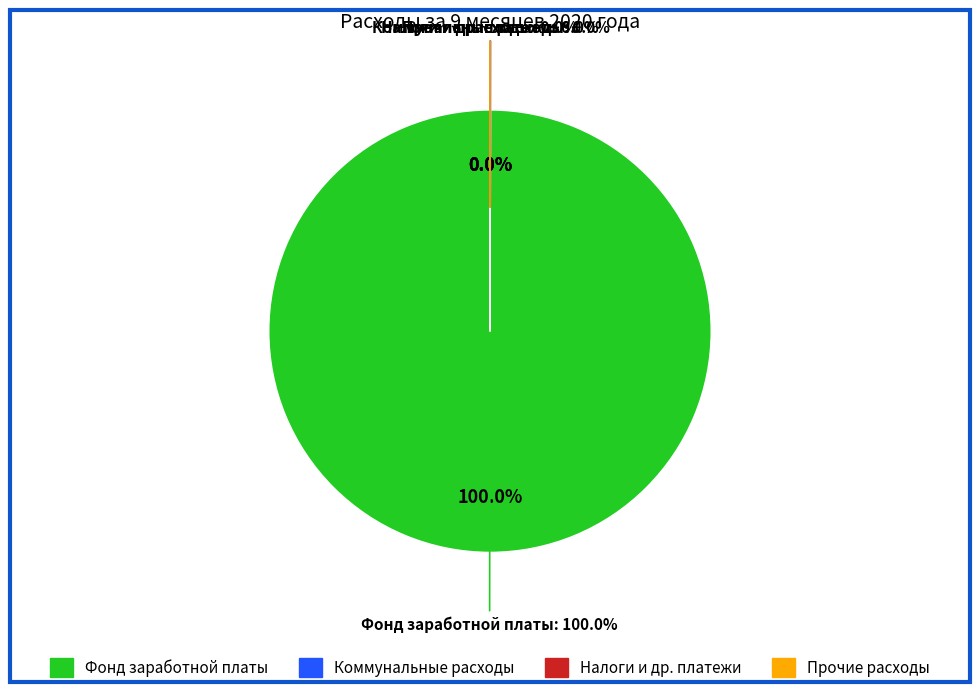

What is the largest slice in the pie chart?

Фонд заработной платы